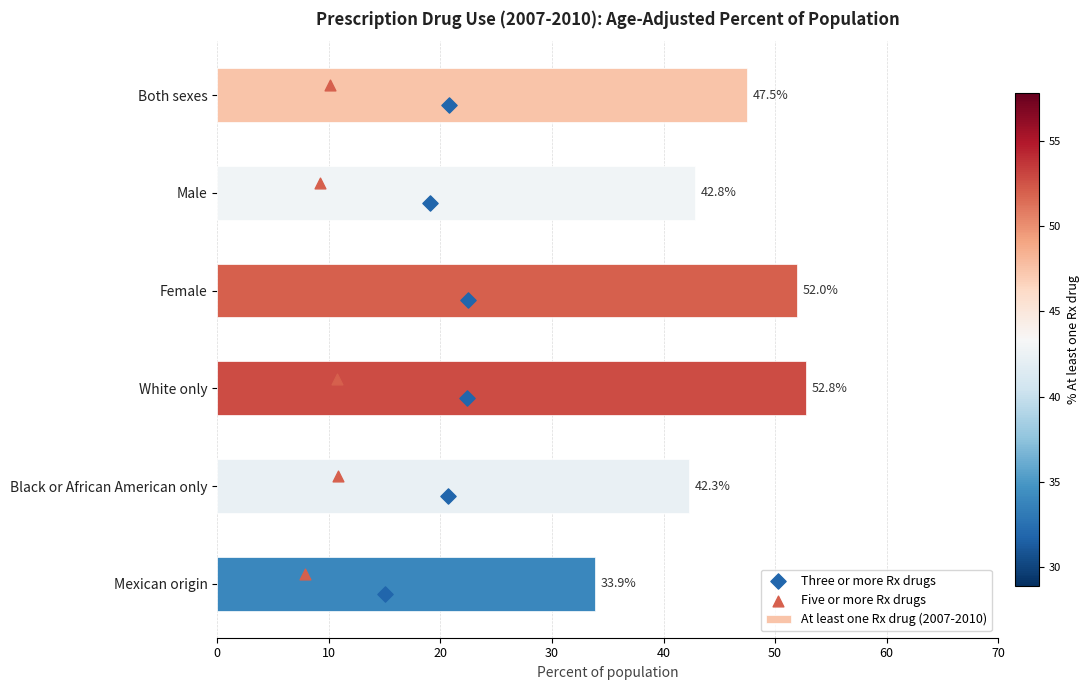

At how many categories does at least one series exceed 14?

6